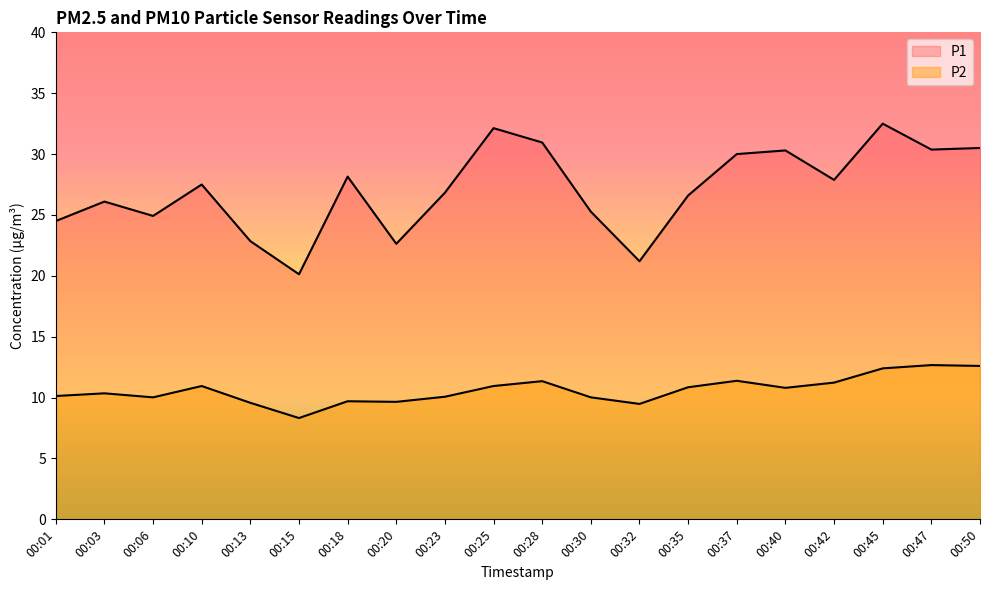

What is the value of the P2 point at the 14th from the left?

10.8